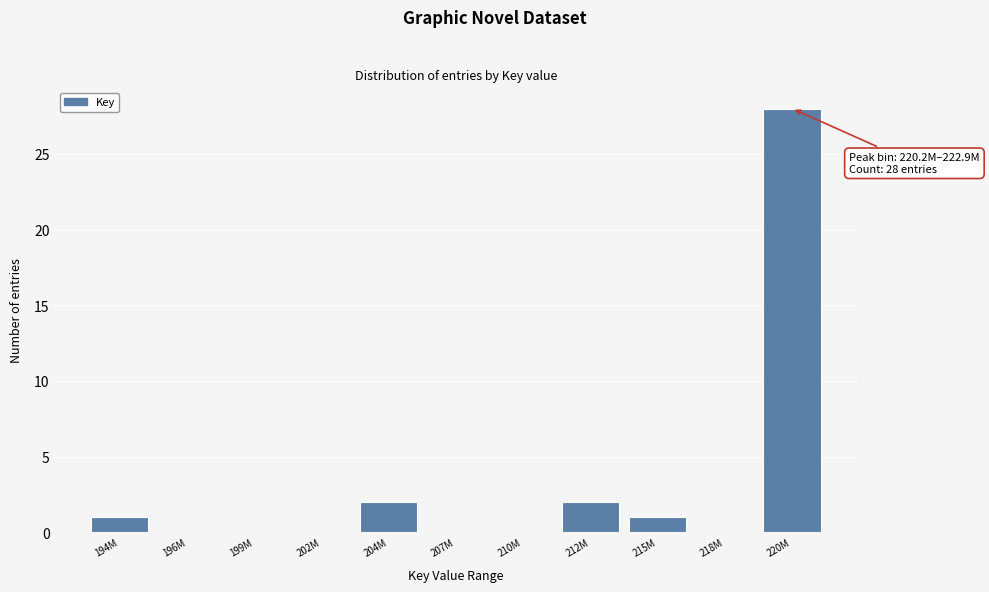

Reading right to left, what are all the values shown in this chart?

220M=28	218M=0	215M=1	212M=2	210M=0	207M=0	204M=2	202M=0	199M=0	196M=0	194M=1